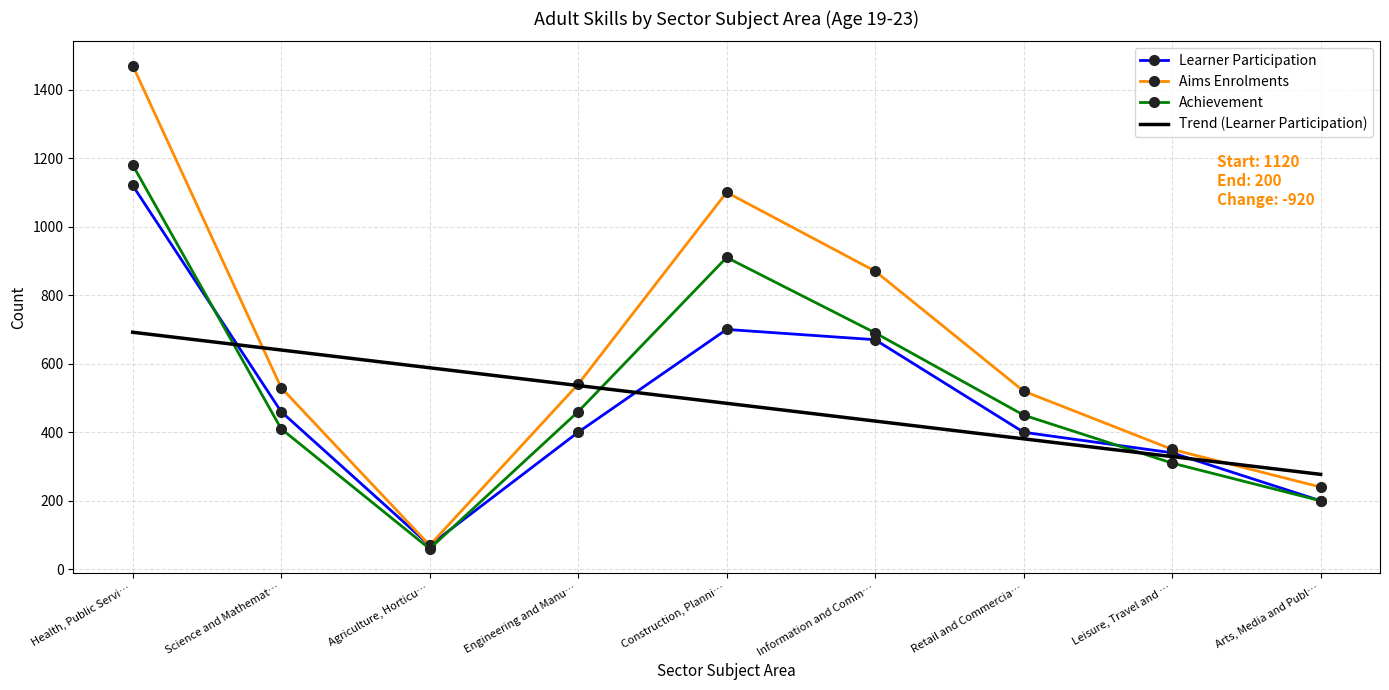

At Construction, Planni…, list the series in order from smallest to largest.

Trend (Learner Participation), Learner Participation, Achievement, Aims Enrolments